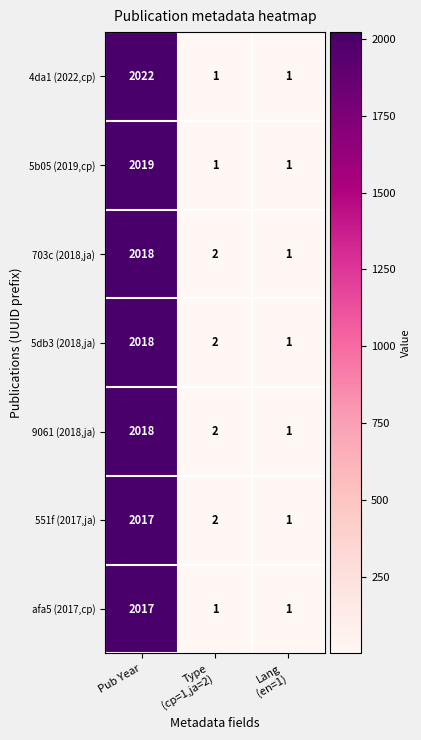

What is the spread (max minus min) of values at Type
(cp=1,ja=2)?

1